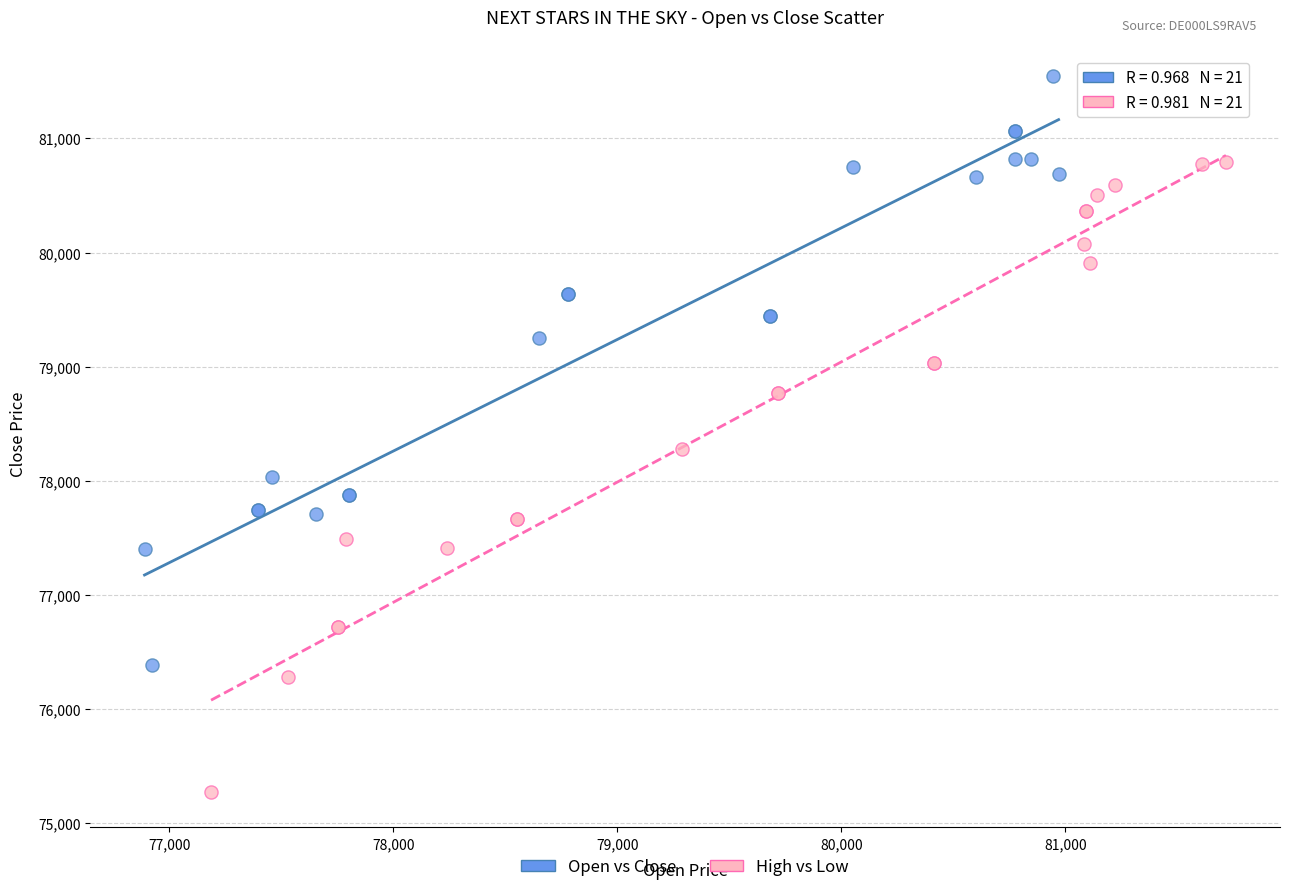

Which series has the widest spread of Y values?

High vs Low